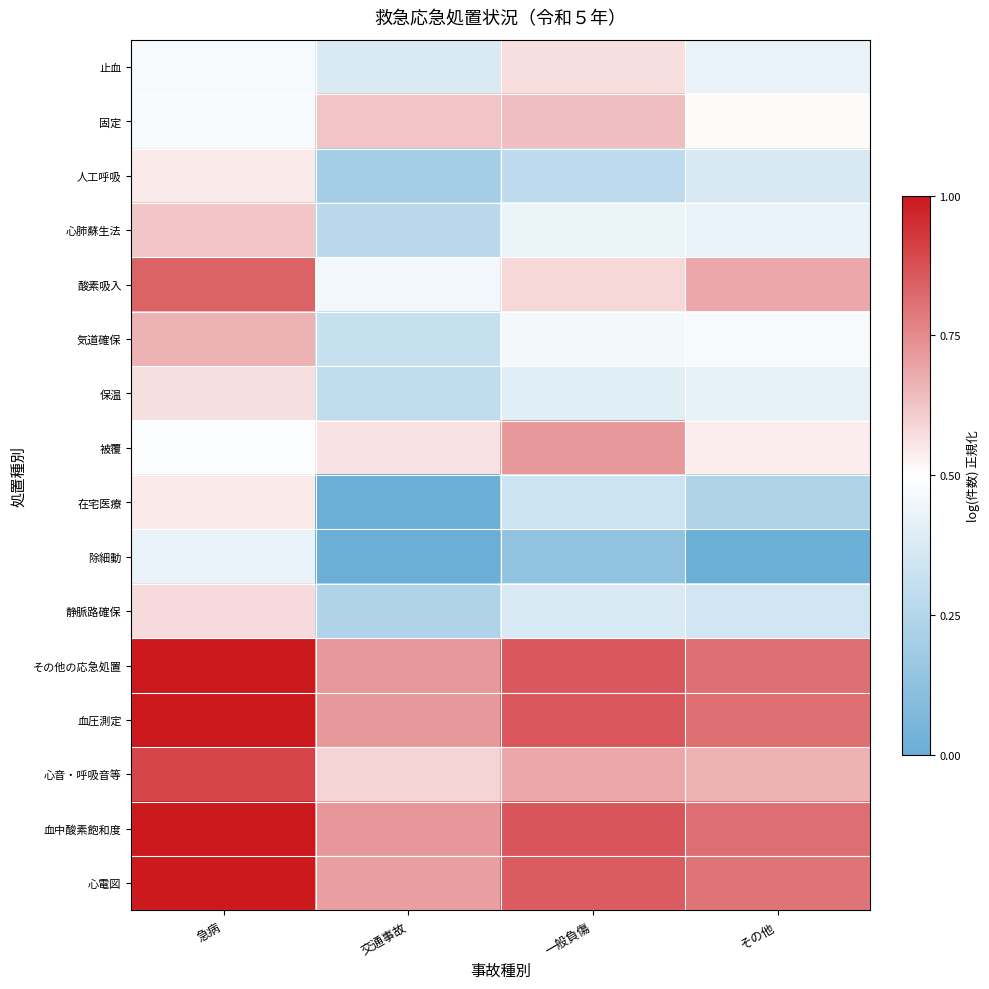

Which label corresponds to the largest value in the chart?

急病